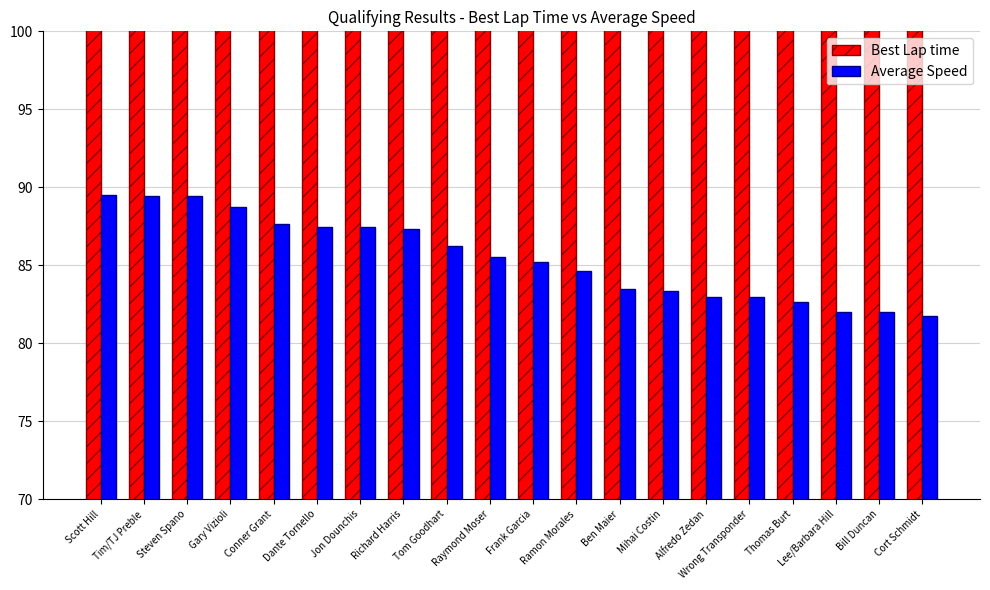

Which category has the highest value in the Best Lap time series?

Cort Schmidt